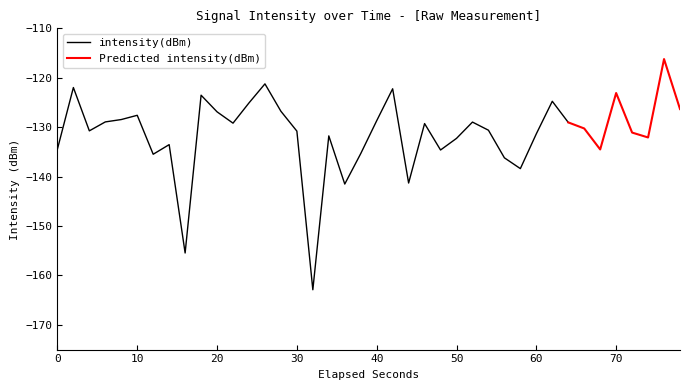

Is it true that the value at 3 is -128.9?

True